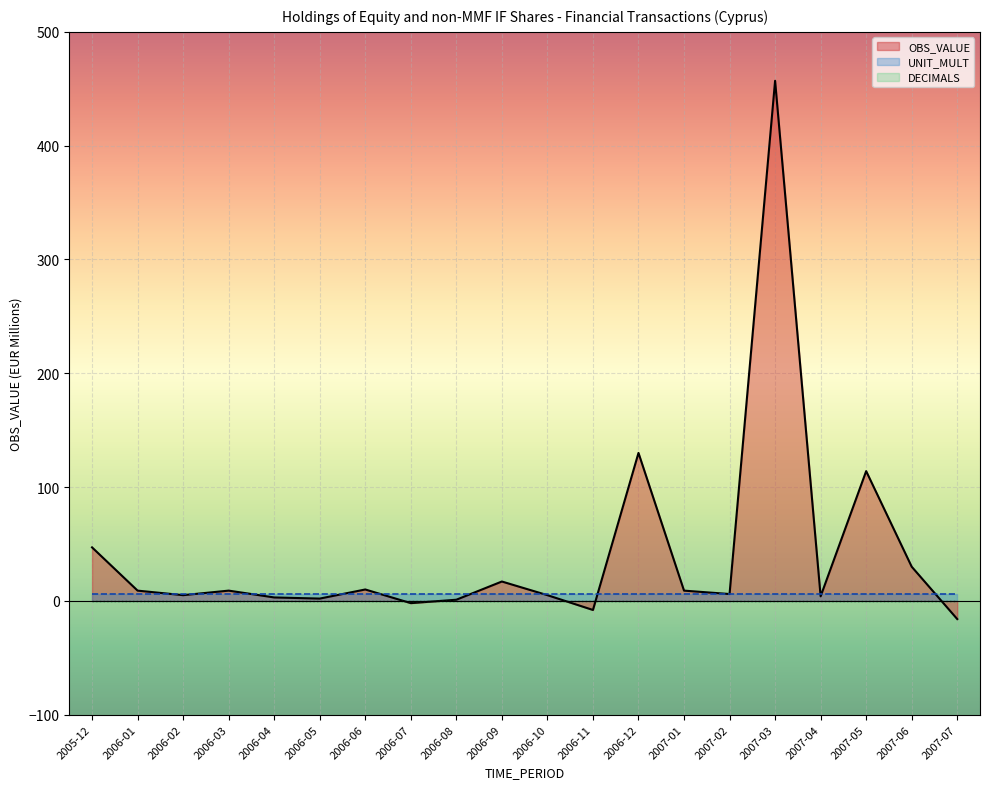

How many series are shown in this chart?

3